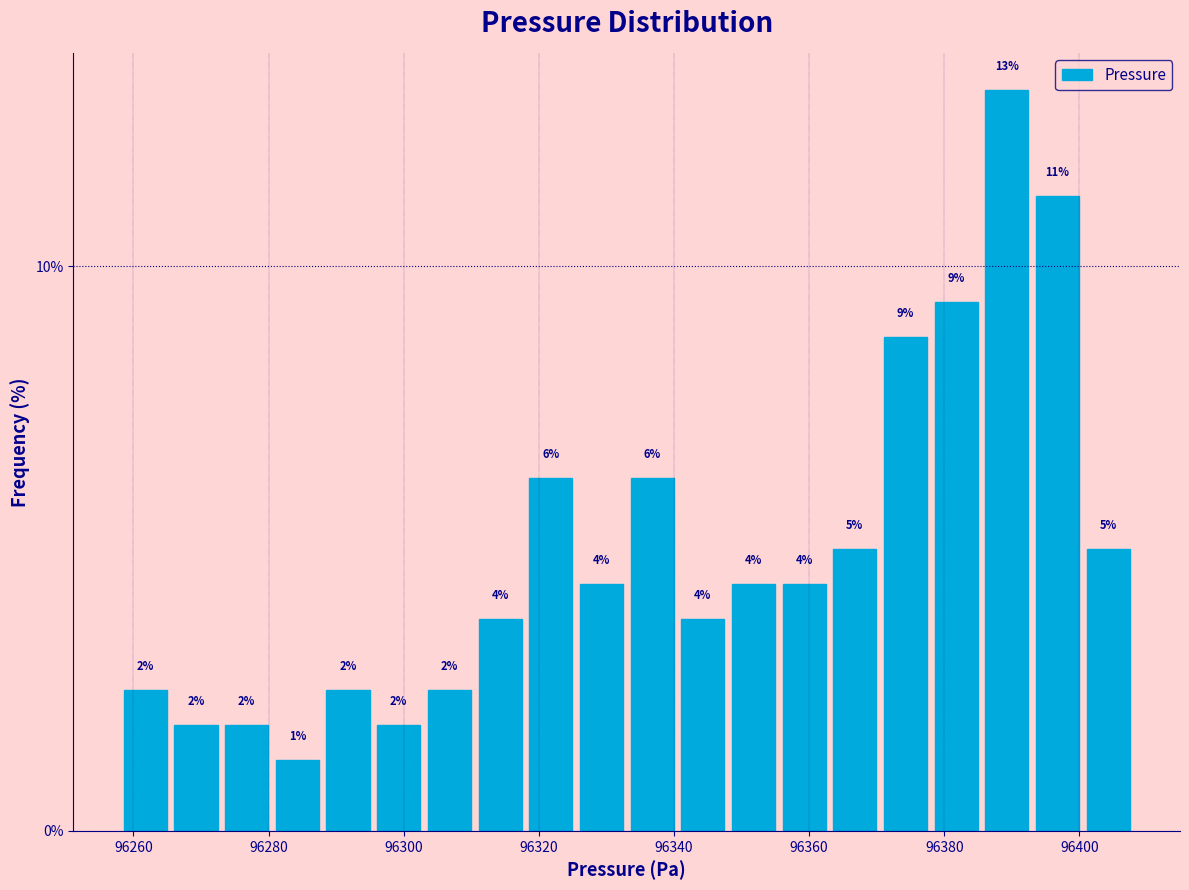

Around what value on the x-axis is the tallest bar? Give the approximate position of its centre, as read against the axis.

96390